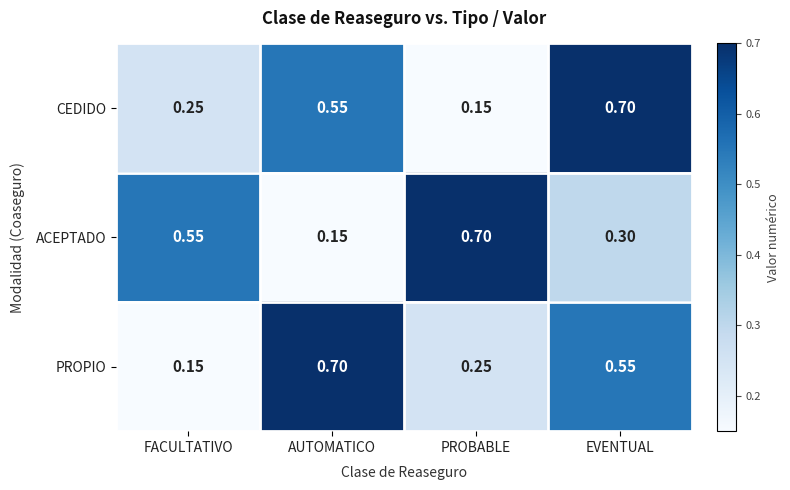

Which category has the lowest value in the CEDIDO series?

PROBABLE